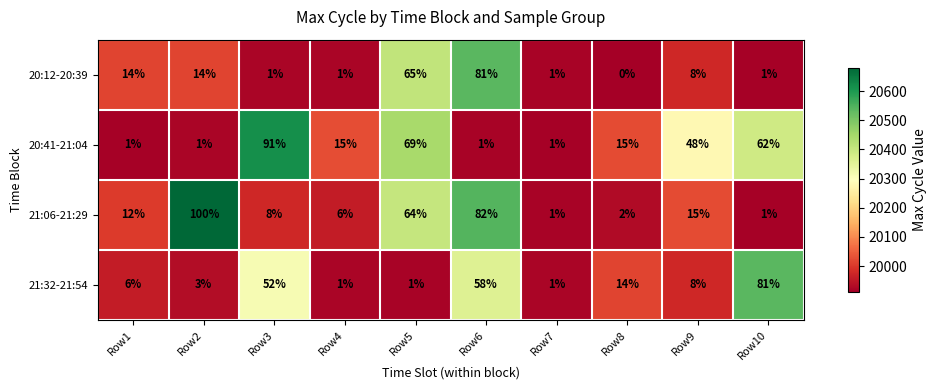

What is the total value across all series at Row1?

33